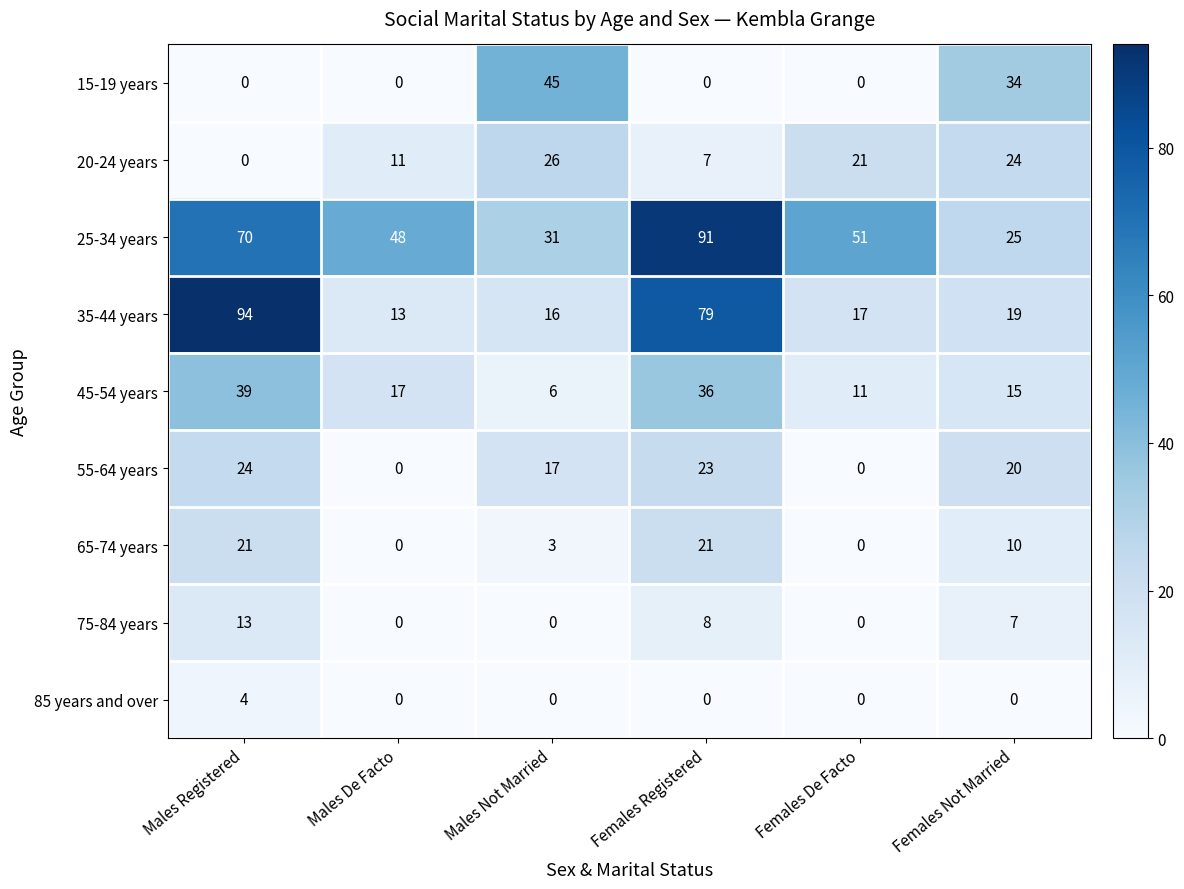

Which category has the lowest value in the 45-54 years series?

Males Not Married